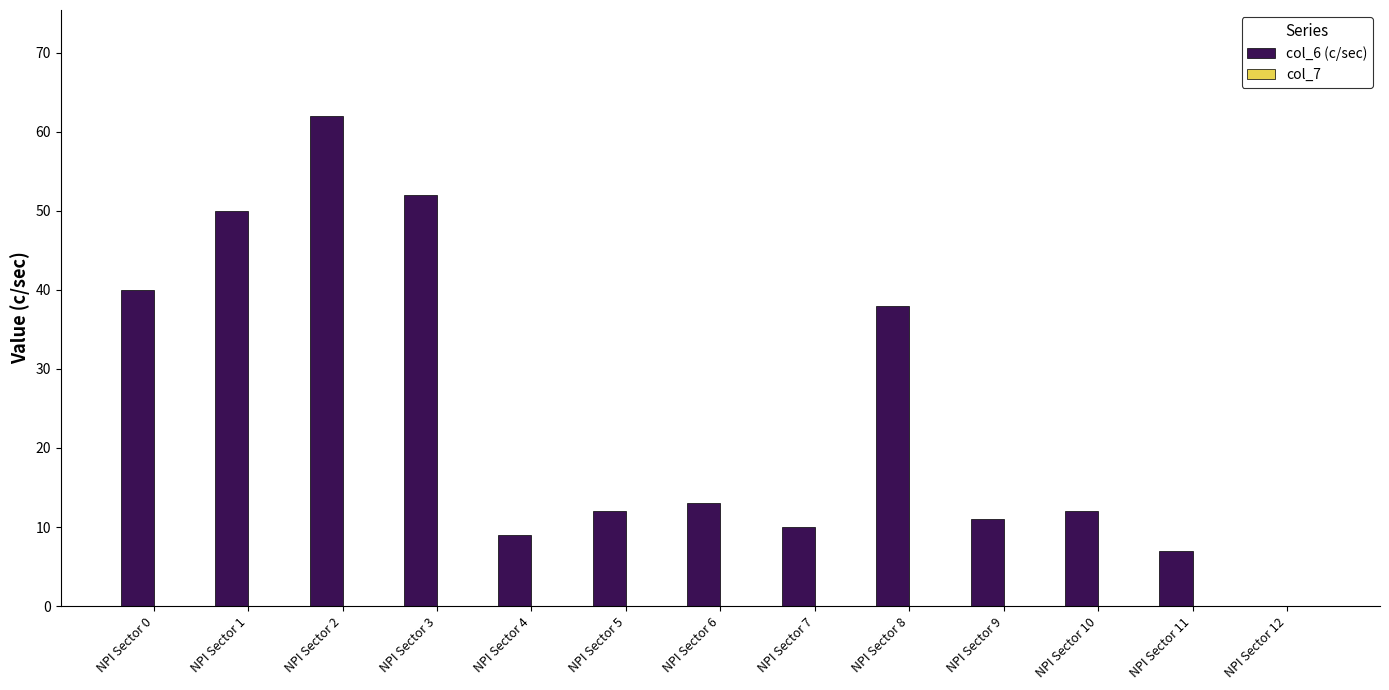

Reading left to right, extract all data points from this chart.

NPI Sector 0=40	NPI Sector 1=50	NPI Sector 2=62	NPI Sector 3=52	NPI Sector 4=9	NPI Sector 5=12	NPI Sector 6=13	NPI Sector 7=10	NPI Sector 8=38	NPI Sector 9=11	NPI Sector 10=12	NPI Sector 11=7	NPI Sector 12=0